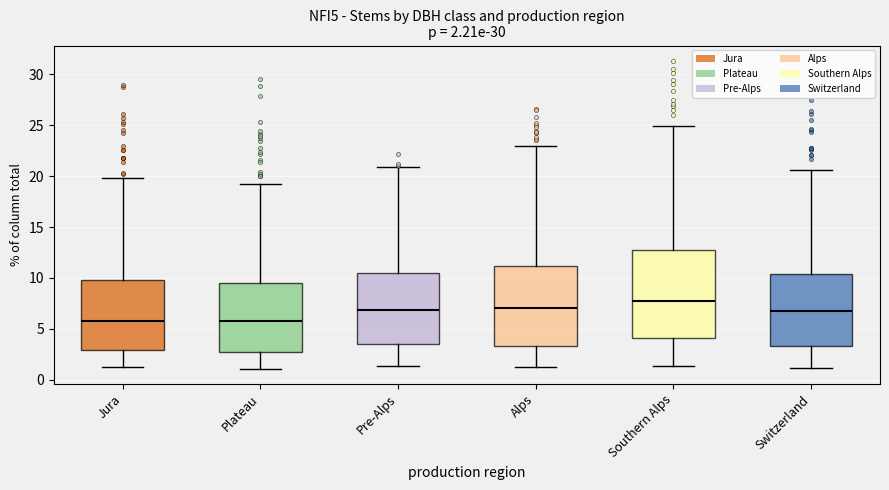

Comparing the boxes themselves (not the whiskers), which one is the tallest?

Southern Alps